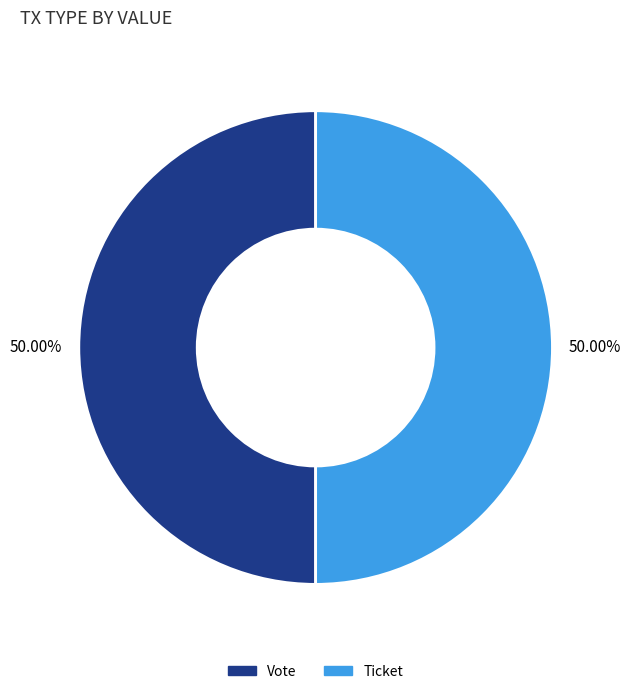

Count the number of slices in the pie.

2